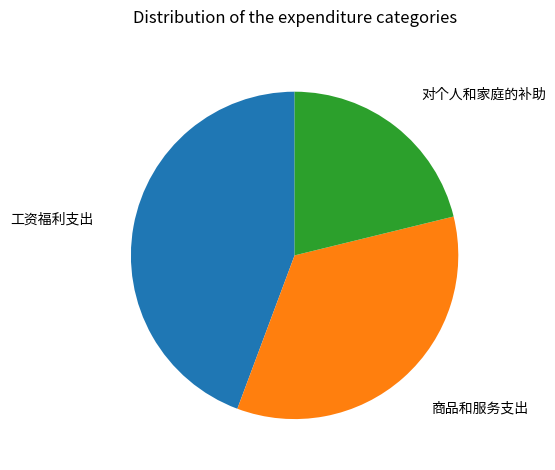

Does 对个人和家庭的补助 account for over 50% of the chart?

No